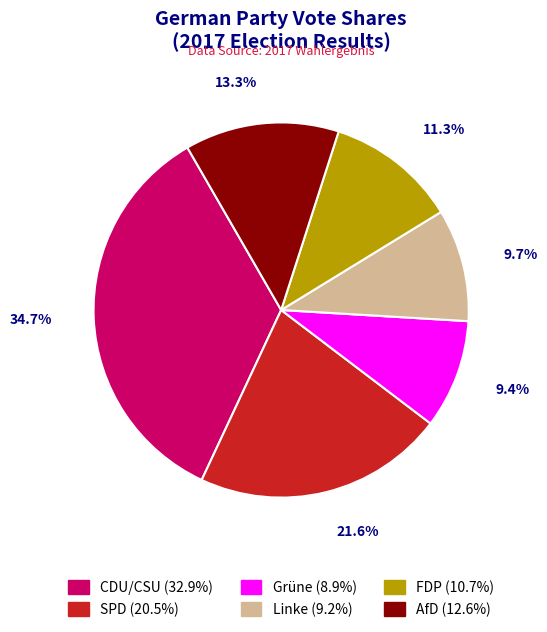

What is the total percentage of Linke and FDP?

21.0%